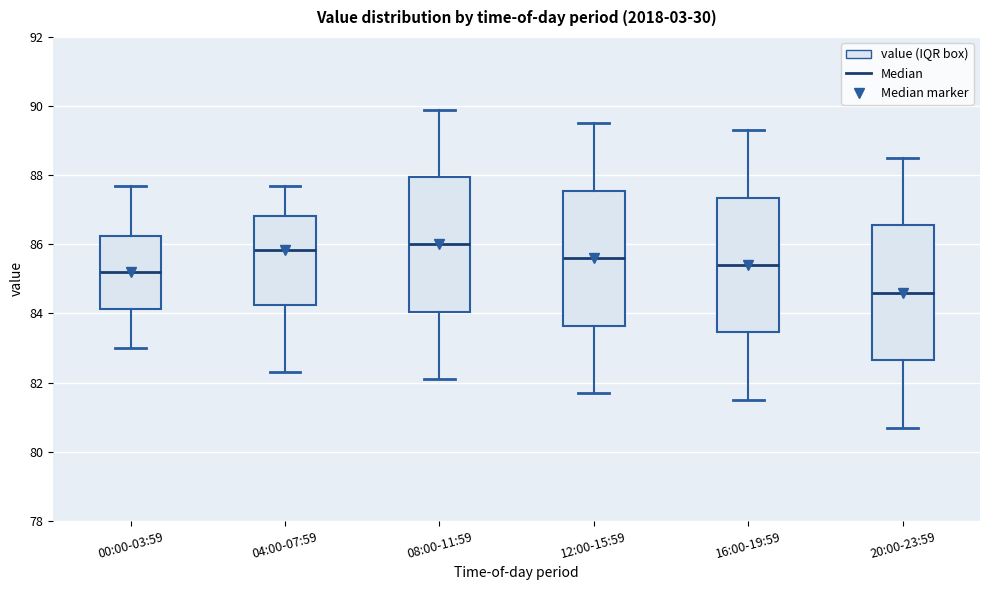

Reading left to right, read every box against the y-axis: the position of its median line, the range the box covers, and the ends of its whiskers. The values are not printed on the chart, so give them approximately, as read against the axis.

00:00-03:59: median 85.2, box 84.2 to 86.2, whiskers 83.0 to 87.8
04:00-07:59: median 85.8, box 84.2 to 86.8, whiskers 82.4 to 87.8
08:00-11:59: median 86.0, box 84.0 to 88.0, whiskers 82.2 to 90.0
12:00-15:59: median 85.6, box 83.6 to 87.6, whiskers 81.8 to 89.6
16:00-19:59: median 85.4, box 83.4 to 87.4, whiskers 81.6 to 89.4
20:00-23:59: median 84.6, box 82.6 to 86.6, whiskers 80.8 to 88.6